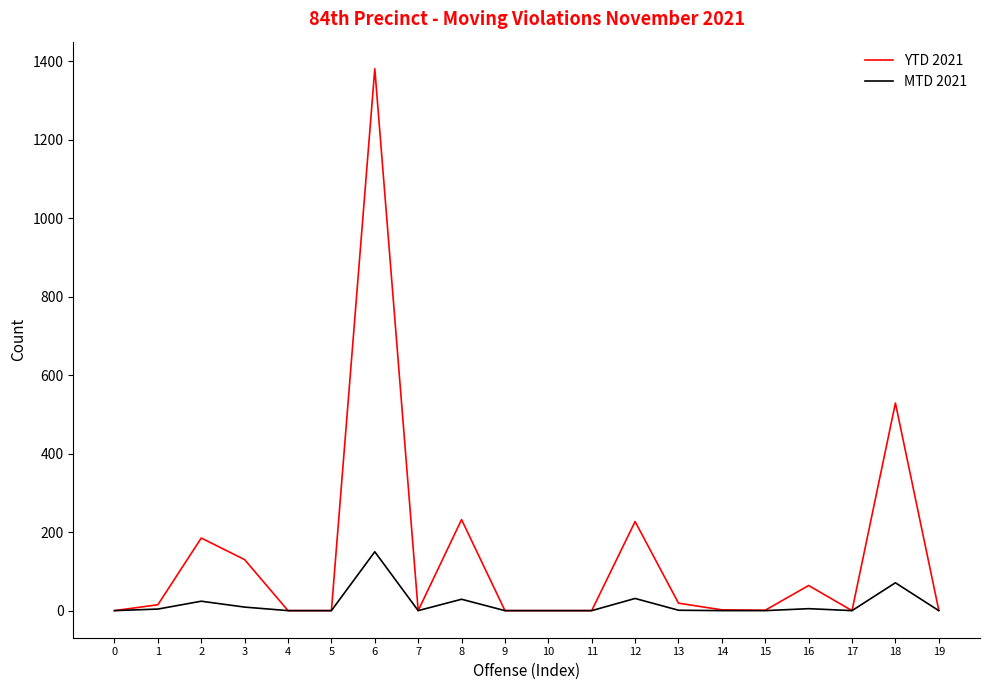

Between 12 and 15, which series saw the biggest shift?

YTD 2021